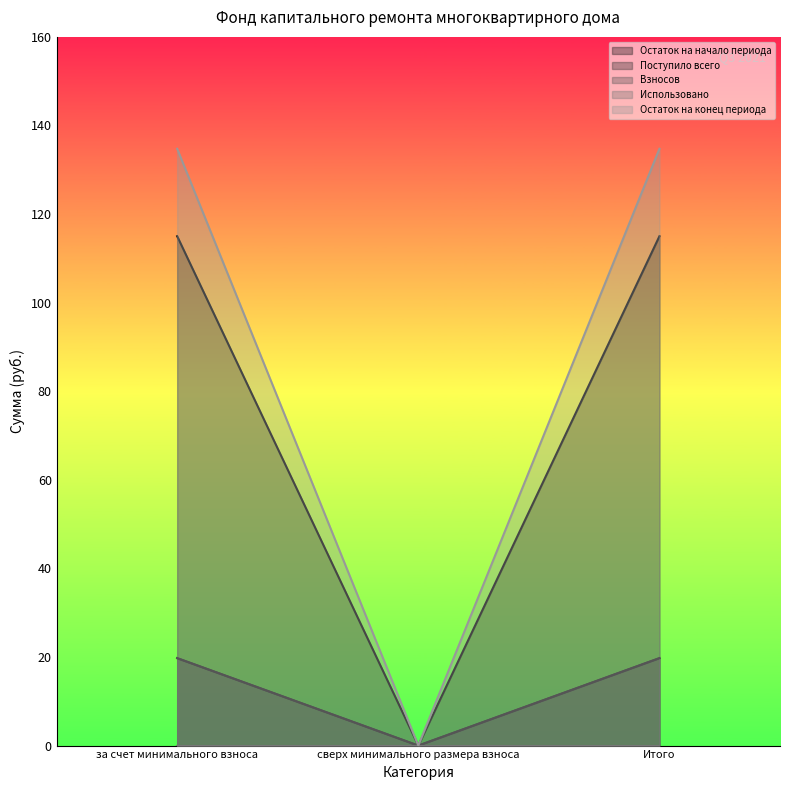

Between за счет минимального взноса and сверх минимального размера взноса, which series saw the biggest shift?

Остаток на конец периода